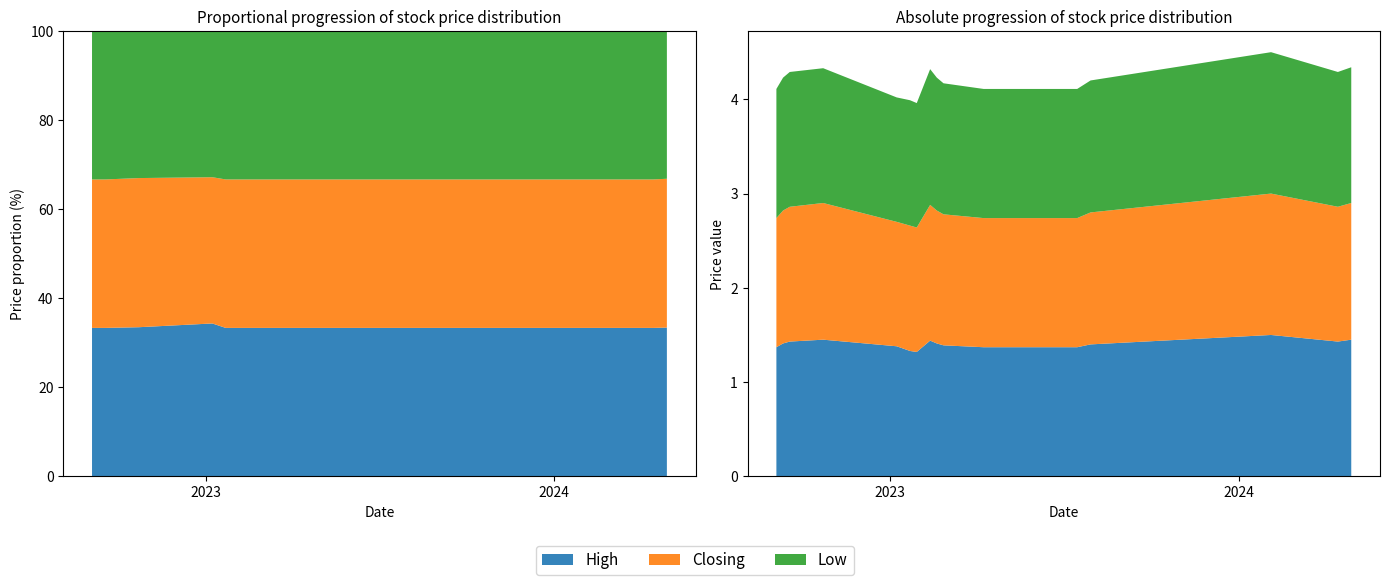

Reading left to right, transcribe all the data shown in this chart.

High: 1.4	1.4	1.5	1.4	1.4	1.4	1.4	1.4	1.4	1.4	1.4	1.4	1.4	1.3	1.3	1.4	1.4	1.4	1.4	1.4
Closing: 1.4	1.4	1.5	1.4	1.4	1.4	1.4	1.4	1.4	1.4	1.4	1.4	1.4	1.3	1.3	1.3	1.4	1.4	1.4	1.4
Low: 1.4	1.4	1.5	1.4	1.4	1.4	1.4	1.4	1.4	1.4	1.4	1.4	1.4	1.3	1.3	1.3	1.4	1.4	1.4	1.4